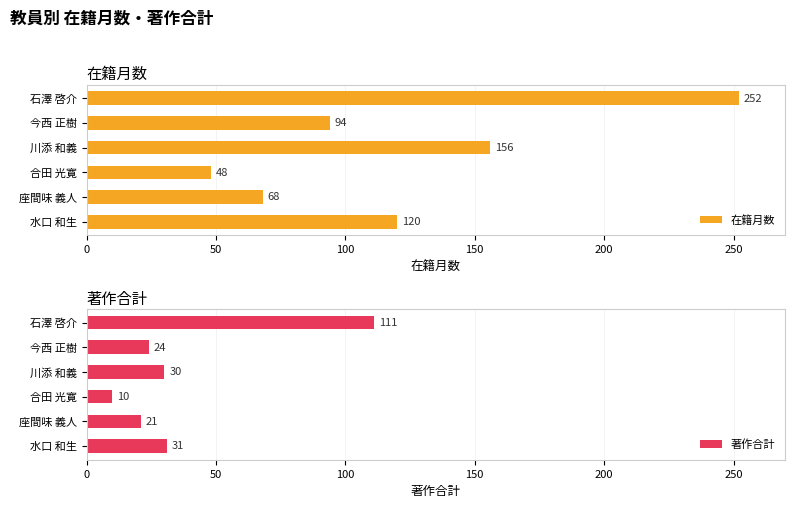

What is the average value of the 在籍月数 series?

123